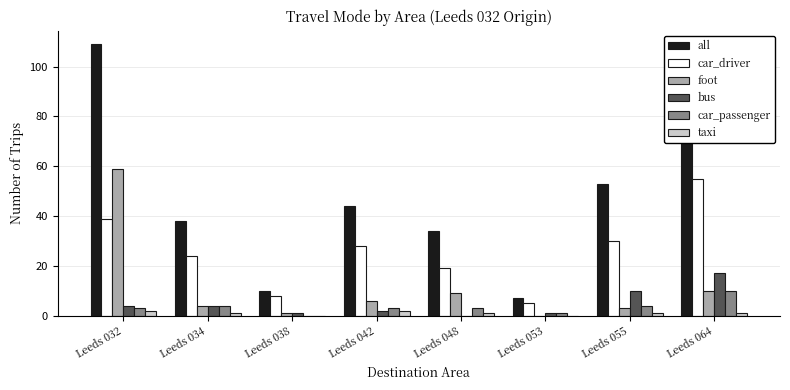

Reading left to right, list all the values displayed in this chart.

all: Leeds 032=109	Leeds 034=38	Leeds 038=10	Leeds 042=44	Leeds 048=34	Leeds 053=7	Leeds 055=53	Leeds 064=94
car_driver: Leeds 032=39	Leeds 034=24	Leeds 038=8	Leeds 042=28	Leeds 048=19	Leeds 053=5	Leeds 055=30	Leeds 064=55
foot: Leeds 032=59	Leeds 034=4	Leeds 038=1	Leeds 042=6	Leeds 048=9	Leeds 053=0	Leeds 055=3	Leeds 064=10
bus: Leeds 032=4	Leeds 034=4	Leeds 038=1	Leeds 042=2	Leeds 048=0	Leeds 053=1	Leeds 055=10	Leeds 064=17
car_passenger: Leeds 032=3	Leeds 034=4	Leeds 038=0	Leeds 042=3	Leeds 048=3	Leeds 053=1	Leeds 055=4	Leeds 064=10
taxi: Leeds 032=2	Leeds 034=1	Leeds 038=0	Leeds 042=2	Leeds 048=1	Leeds 053=0	Leeds 055=1	Leeds 064=1